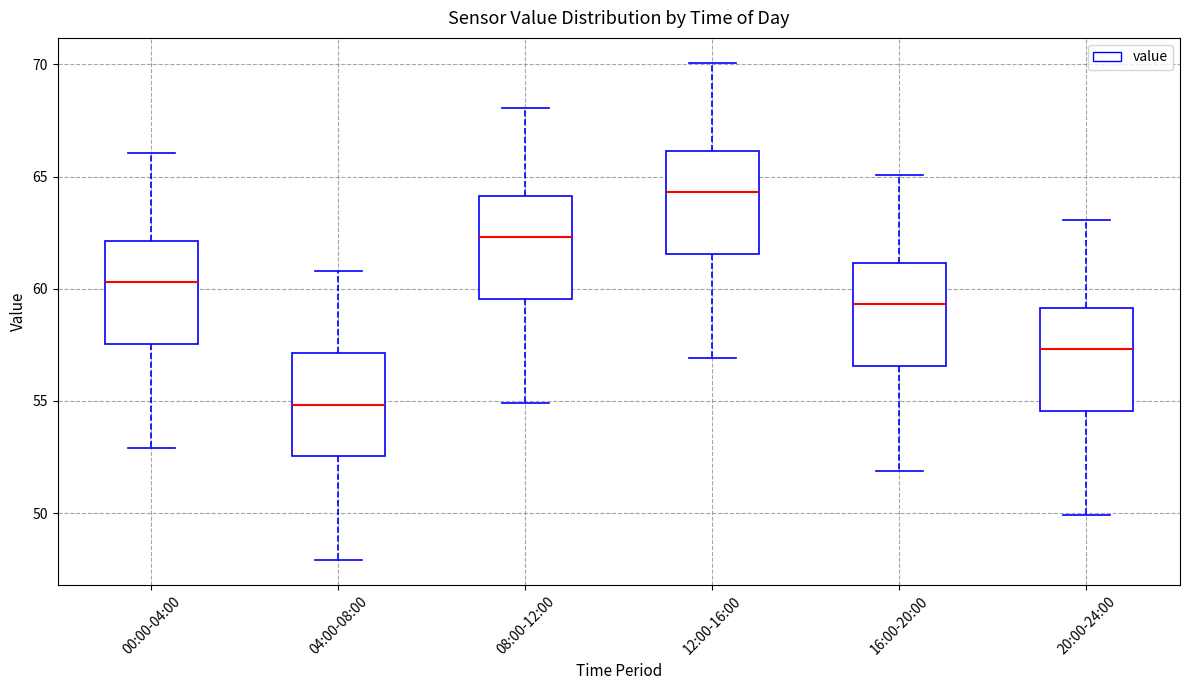

Reading left to right, read every box against the y-axis: the position of its median line, the range the box covers, and the ends of its whiskers. The values are not printed on the chart, so give them approximately, as read against the axis.

00:00-04:00: median 60.5, box 57.5 to 62.0, whiskers 53.0 to 66.0
04:00-08:00: median 55.0, box 52.5 to 57.0, whiskers 48.0 to 61.0
08:00-12:00: median 62.5, box 59.5 to 64.0, whiskers 55.0 to 68.0
12:00-16:00: median 64.5, box 61.5 to 66.0, whiskers 57.0 to 70.0
16:00-20:00: median 59.5, box 56.5 to 61.0, whiskers 52.0 to 65.0
20:00-24:00: median 57.5, box 54.5 to 59.0, whiskers 50.0 to 63.0